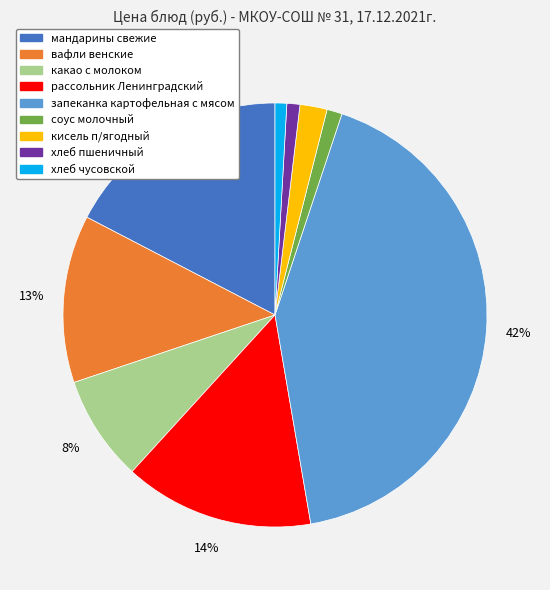

Which category has the biggest portion of the pie?

запеканка картофельная с мясом